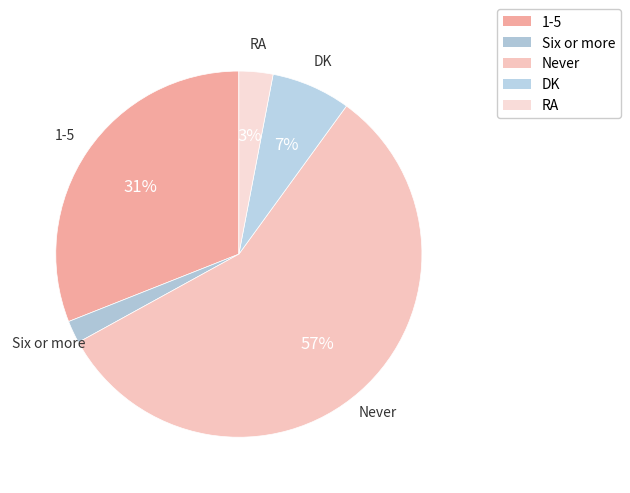

What is the change in value from 1-5 to DK?

-24